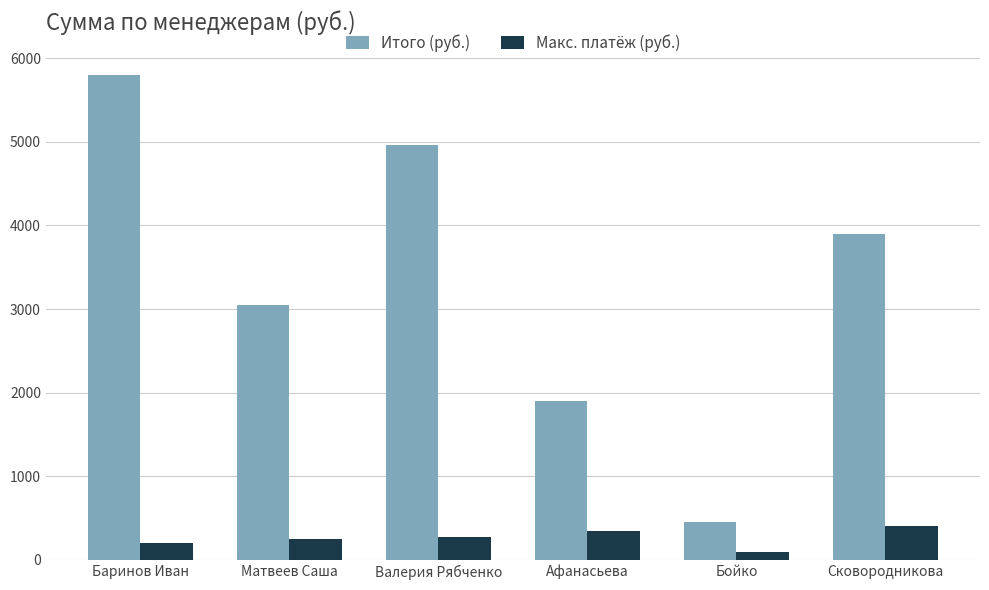

What is the difference between the second highest and minimum values in the Итого (руб.) series?

4506.5